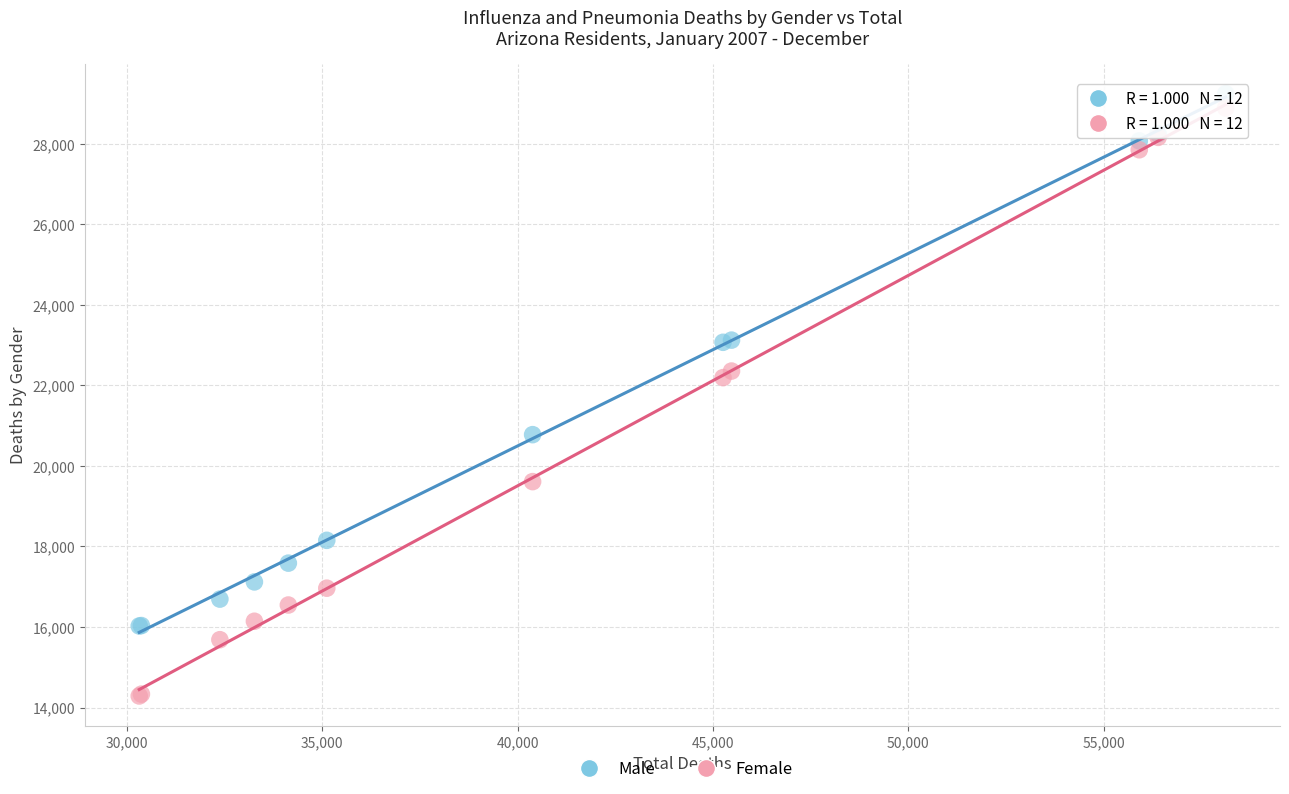

Which series has the widest spread of Y values?

Female